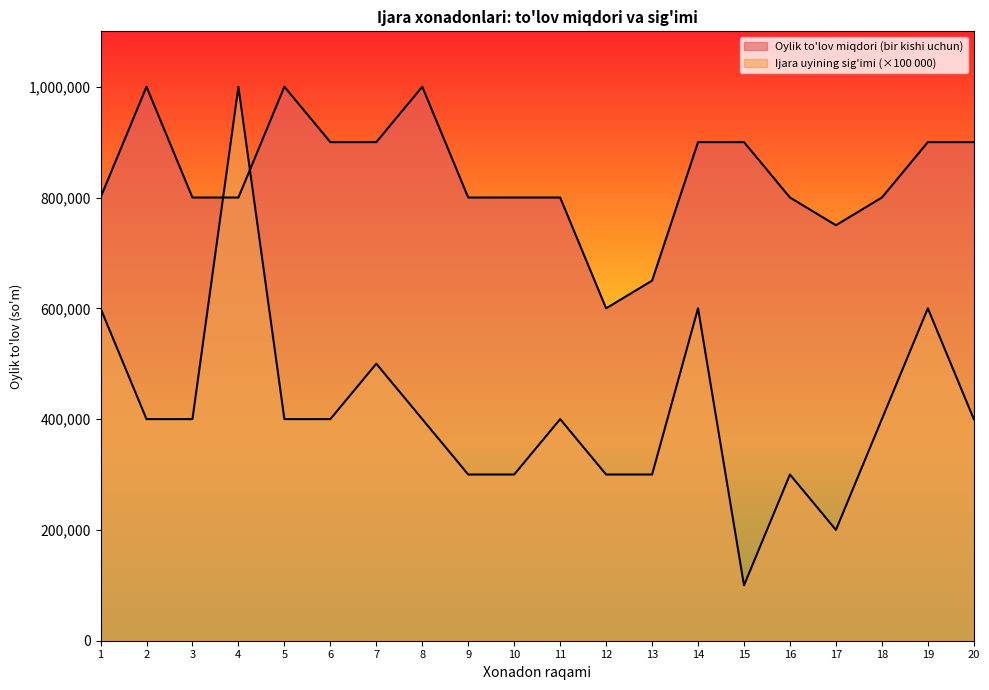

What is the spread (max minus min) of values at 15?

800000